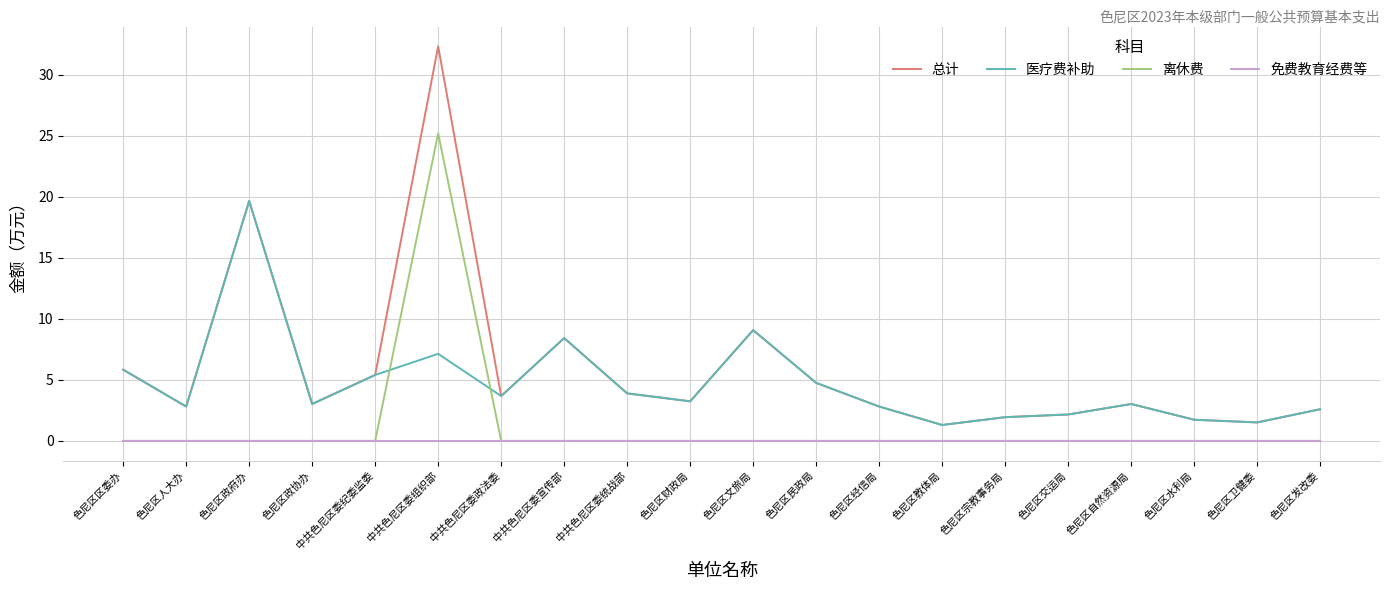

Reading left to right, list all the values displayed in this chart.

总计: 色尼区区委办=5.8	色尼区人大办=2.8	色尼区政府办=19.7	色尼区政协办=3.0	中共色尼区委纪委监委=5.4	中共色尼区委组织部=32.3	中共色尼区委政法委=3.7	中共色尼区委宣传部=8.4	中共色尼区委统战部=3.9	色尼区财政局=3.2	色尼区文旅局=9.1	色尼区民政局=4.8	色尼区经信局=2.8	色尼区教体局=1.3	色尼区宗教事务局=1.9	色尼区交运局=2.2	色尼区自然资源局=3.0	色尼区水利局=1.7	色尼区卫健委=1.5	色尼区发改委=2.6
医疗费补助: 色尼区区委办=5.8	色尼区人大办=2.8	色尼区政府办=19.7	色尼区政协办=3.0	中共色尼区委纪委监委=5.4	中共色尼区委组织部=7.1	中共色尼区委政法委=3.7	中共色尼区委宣传部=8.4	中共色尼区委统战部=3.9	色尼区财政局=3.2	色尼区文旅局=9.1	色尼区民政局=4.8	色尼区经信局=2.8	色尼区教体局=1.3	色尼区宗教事务局=1.9	色尼区交运局=2.2	色尼区自然资源局=3.0	色尼区水利局=1.7	色尼区卫健委=1.5	色尼区发改委=2.6
离休费: 色尼区区委办=0.0	色尼区人大办=0.0	色尼区政府办=0.0	色尼区政协办=0.0	中共色尼区委纪委监委=0.0	中共色尼区委组织部=25.2	中共色尼区委政法委=0.0	中共色尼区委宣传部=0.0	中共色尼区委统战部=0.0	色尼区财政局=0.0	色尼区文旅局=0.0	色尼区民政局=0.0	色尼区经信局=0.0	色尼区教体局=0.0	色尼区宗教事务局=0.0	色尼区交运局=0.0	色尼区自然资源局=0.0	色尼区水利局=0.0	色尼区卫健委=0.0	色尼区发改委=0.0
免费教育经费等: 色尼区区委办=0.0	色尼区人大办=0.0	色尼区政府办=0.0	色尼区政协办=0.0	中共色尼区委纪委监委=0.0	中共色尼区委组织部=0.0	中共色尼区委政法委=0.0	中共色尼区委宣传部=0.0	中共色尼区委统战部=0.0	色尼区财政局=0.0	色尼区文旅局=0.0	色尼区民政局=0.0	色尼区经信局=0.0	色尼区教体局=0.0	色尼区宗教事务局=0.0	色尼区交运局=0.0	色尼区自然资源局=0.0	色尼区水利局=0.0	色尼区卫健委=0.0	色尼区发改委=0.0